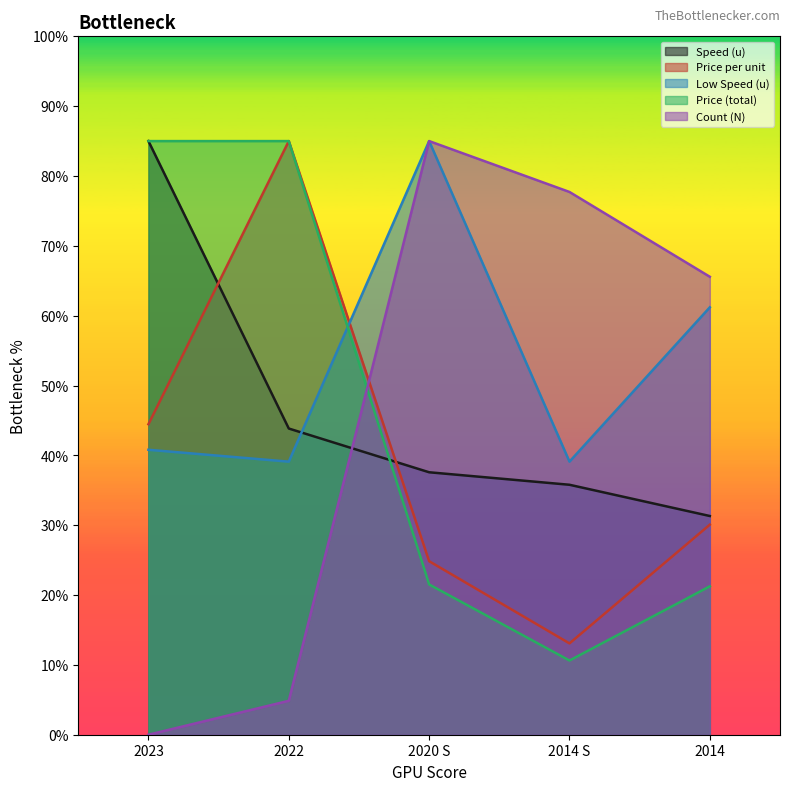

Reading left to right, what are all the values shown in this chart?

Speed (u): 85.0	43.8	37.6	35.8	31.3
Price per unit: 44.5	85.0	24.8	13.1	30.1
Low Speed (u): 40.8	39.1	85.0	39.1	61.2
Price (total): 85.0	85.0	21.5	10.6	21.2
Count (N): 0.0	4.9	85.0	77.7	65.6